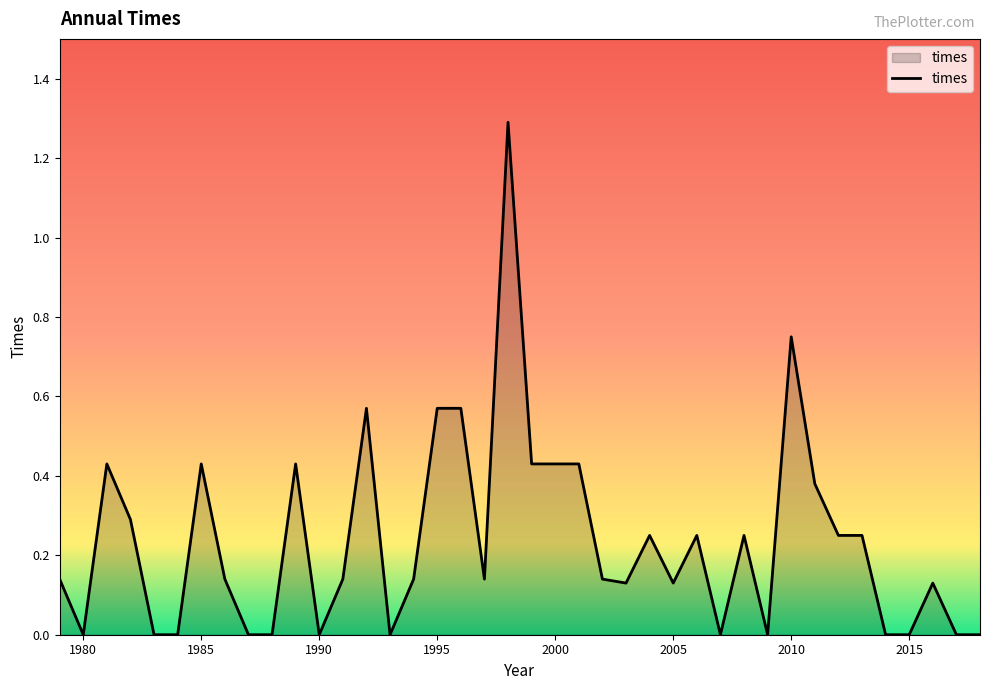

What is the greatest value displayed?

1.3